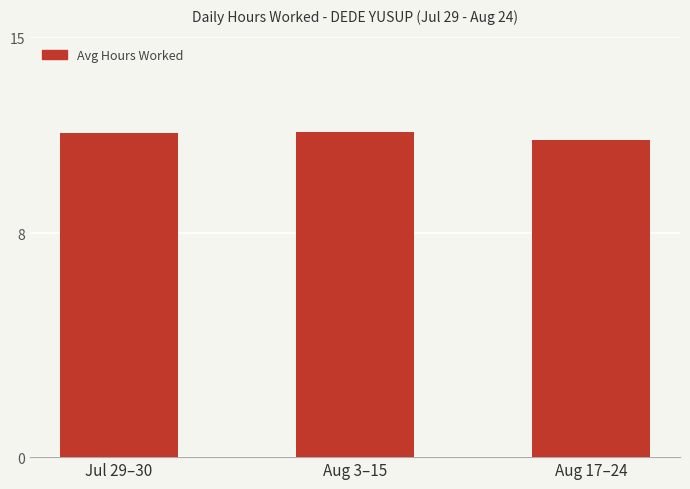

How many bars are there in total?

3